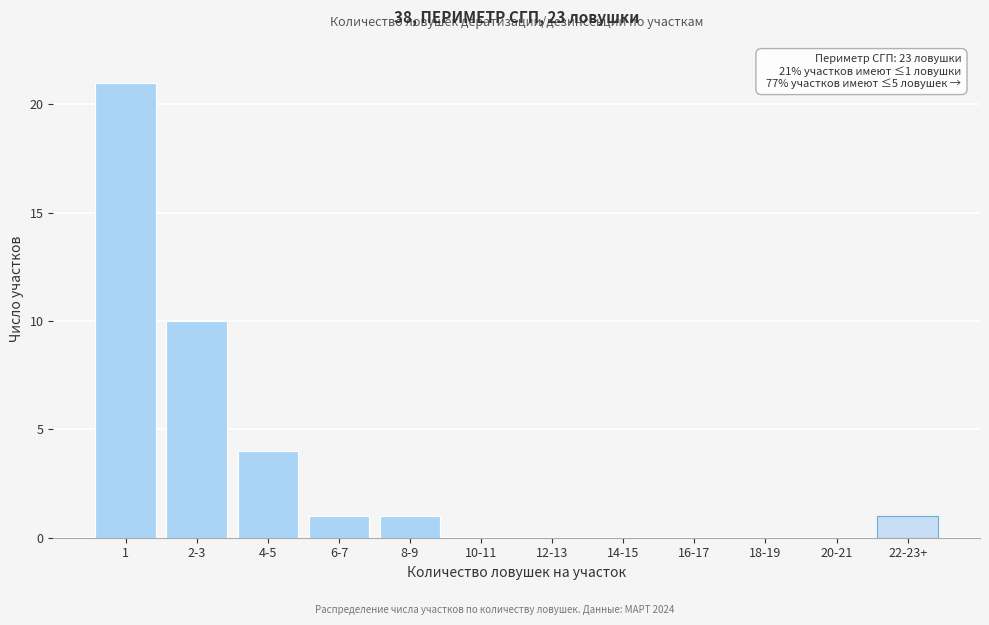

Reading right to left, transcribe all the data shown in this chart.

22-23+=1	20-21=0	18-19=0	16-17=0	14-15=0	12-13=0	10-11=0	8-9=1	6-7=1	4-5=4	2-3=10	1=21